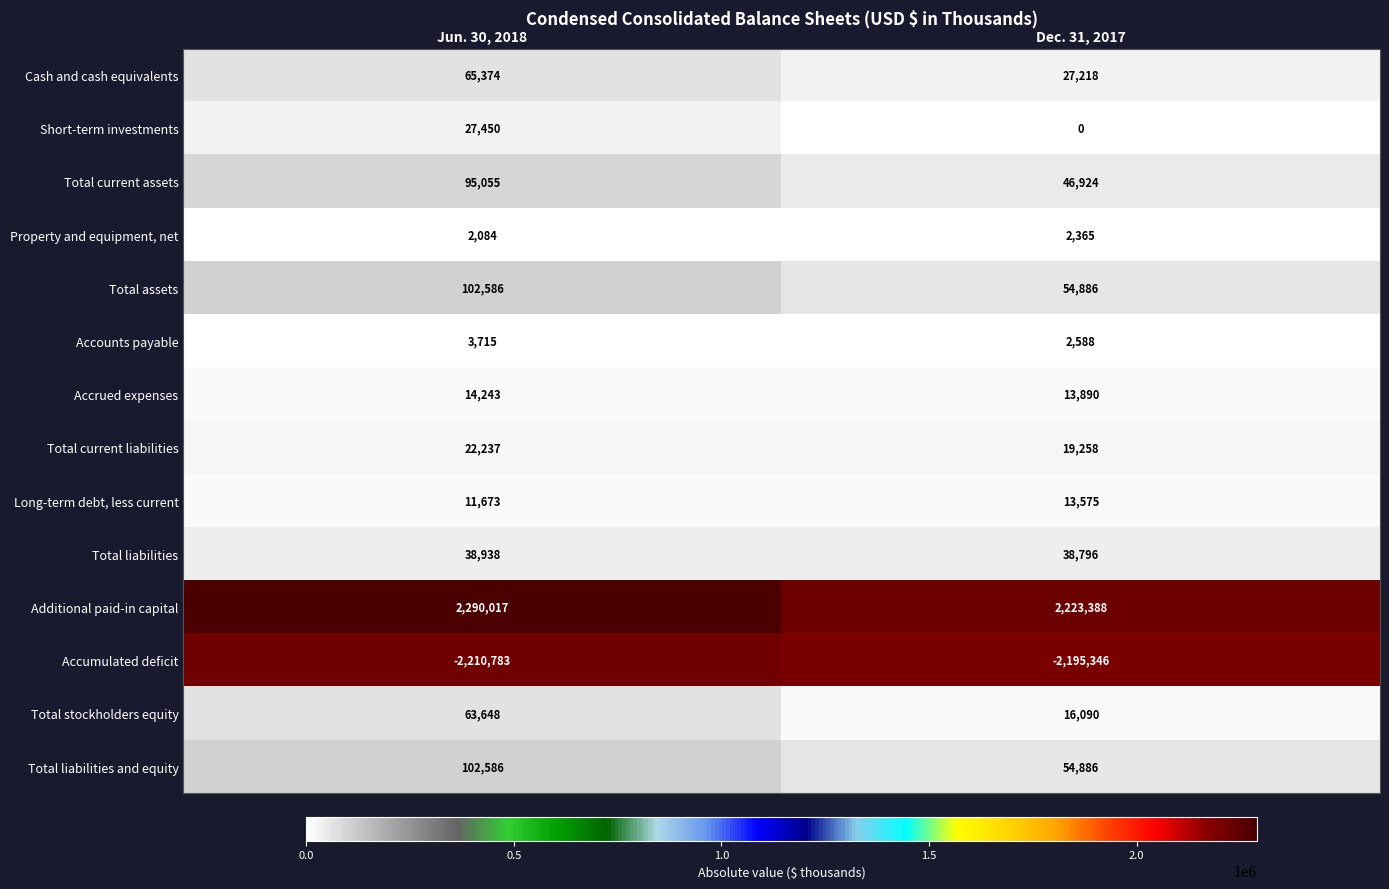

What is the spread (max minus min) of values at Dec. 31, 2017?

4418734